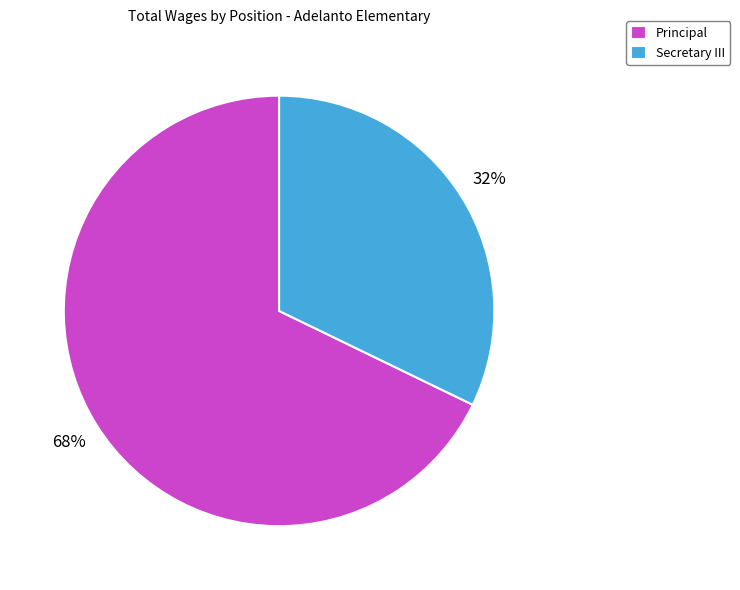

To the nearest percent, what is the combined percentage of Principal and Secretary III?

100%